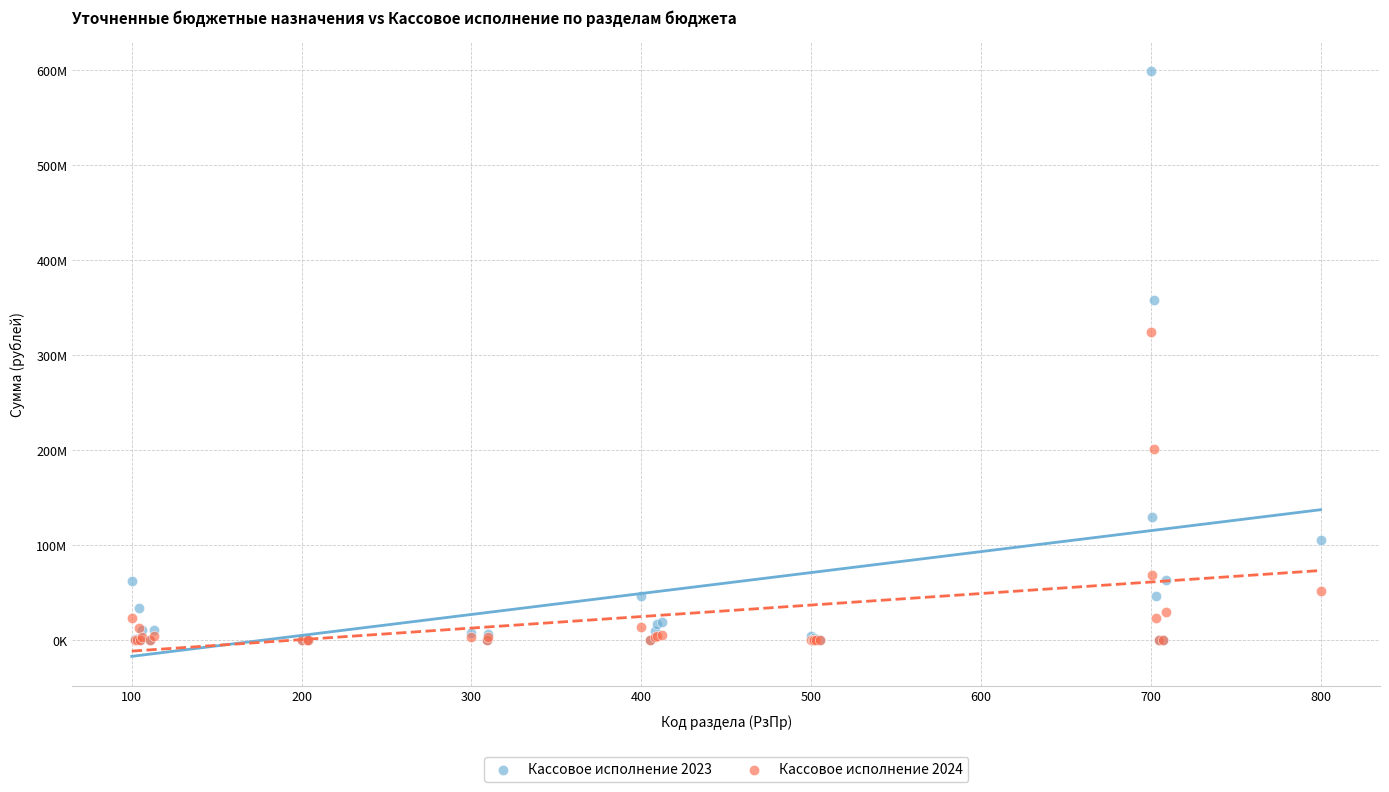

Which series has the largest Y range (max minus min)?

Кассовое исполнение 2023